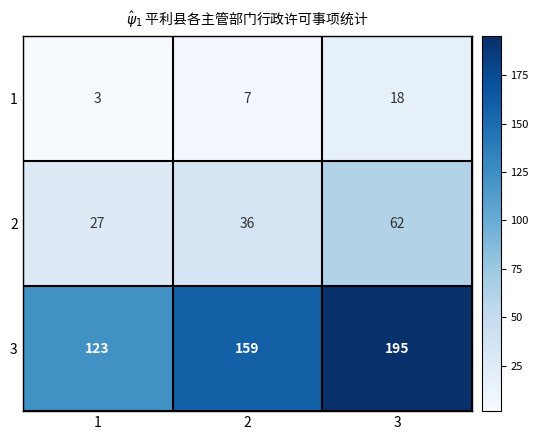

How many 1 values are between 3 and 18?

3